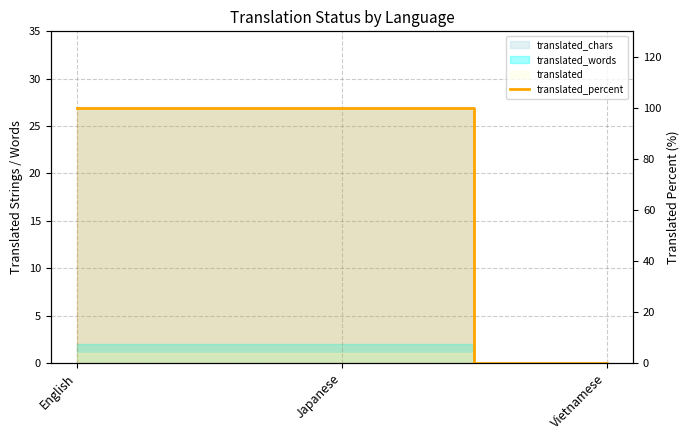

Reading right to left, transcribe all the data shown in this chart.

Vietnamese=0	Japanese=100	English=100